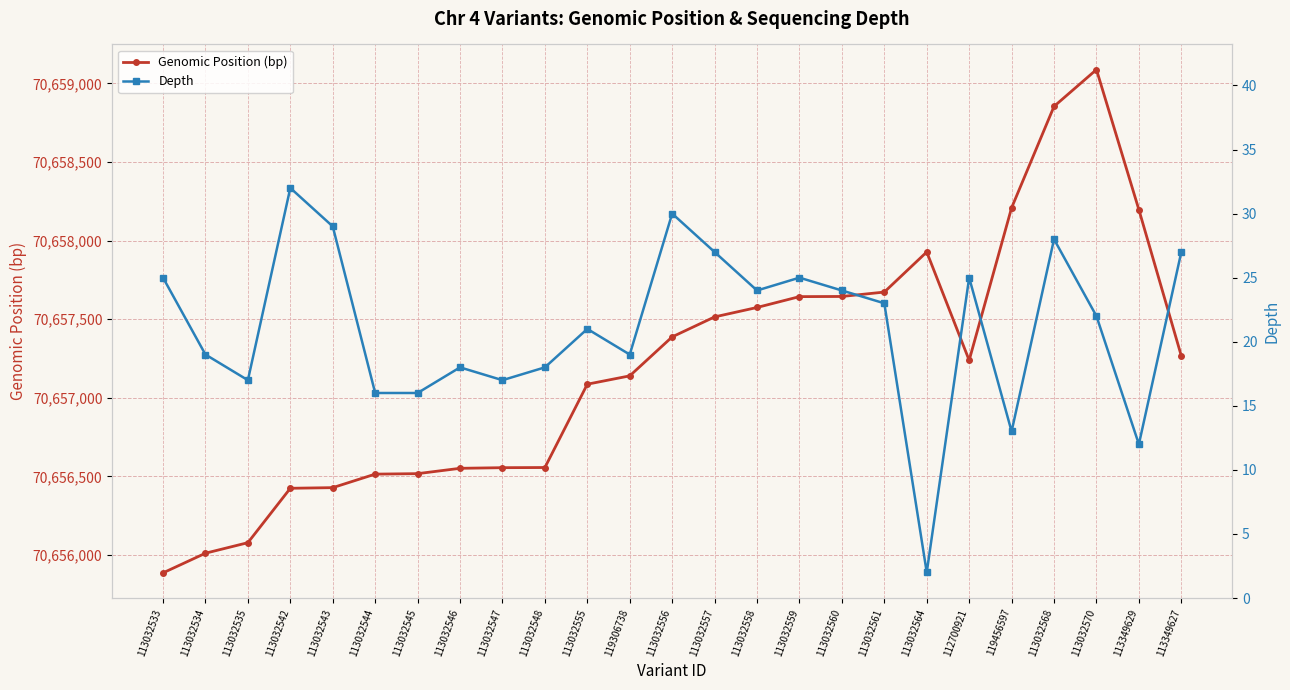

What is the total value across all series at 112700921?

70657264